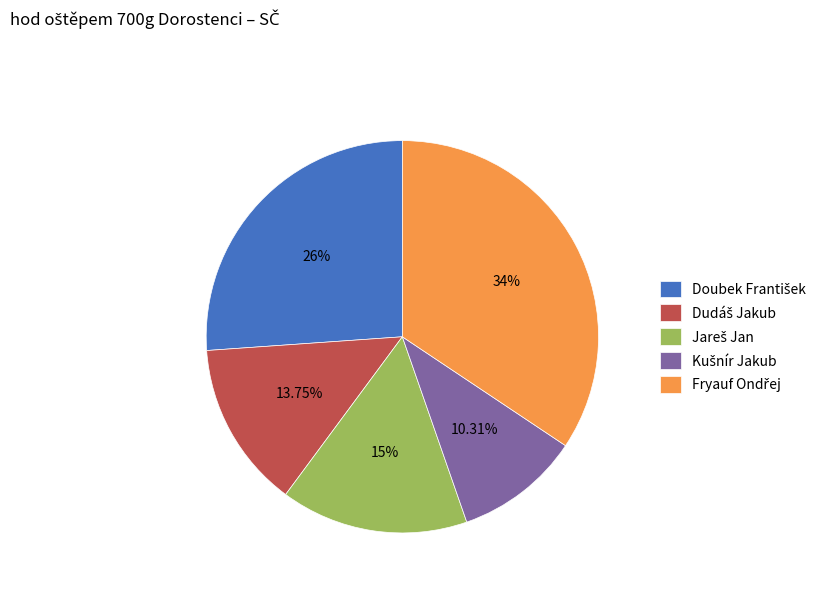

Is there a majority slice in this chart?

No